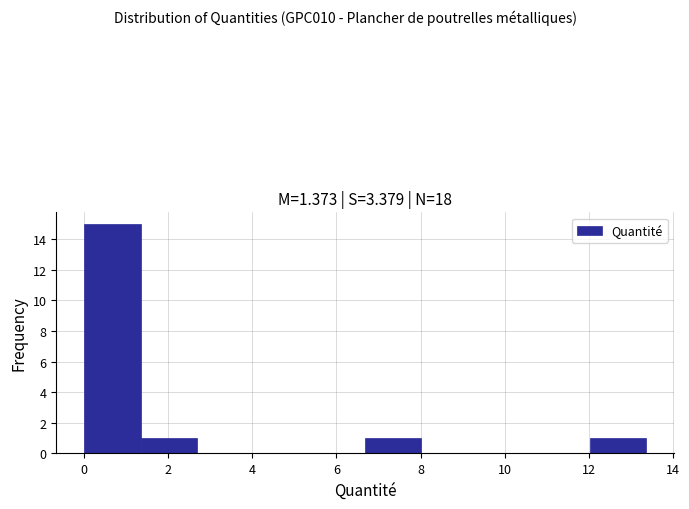

Over which range of the x-axis is the bar tallest?

0.0 to 1.4